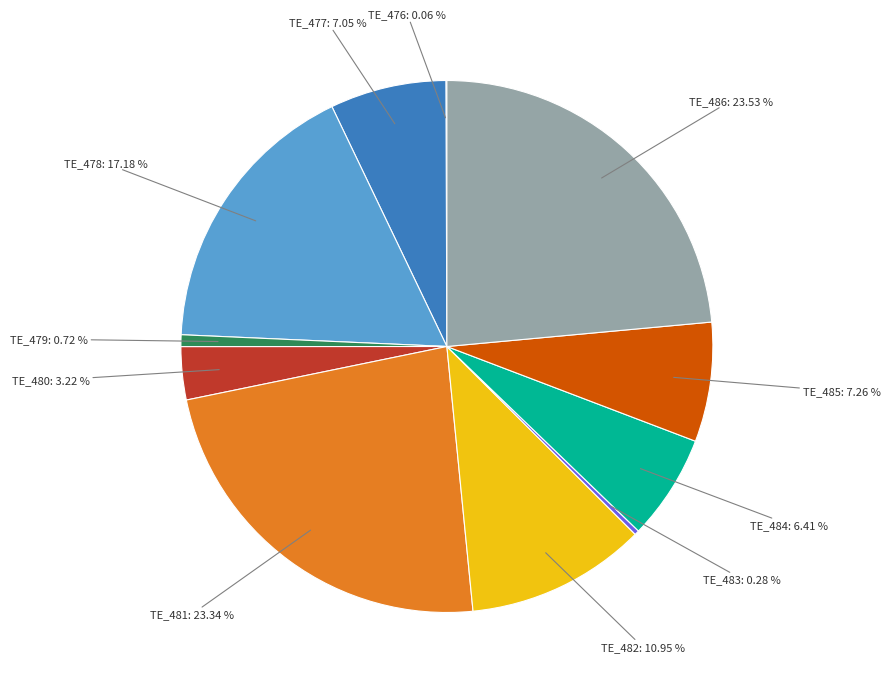

Does any single category account for the majority?

No